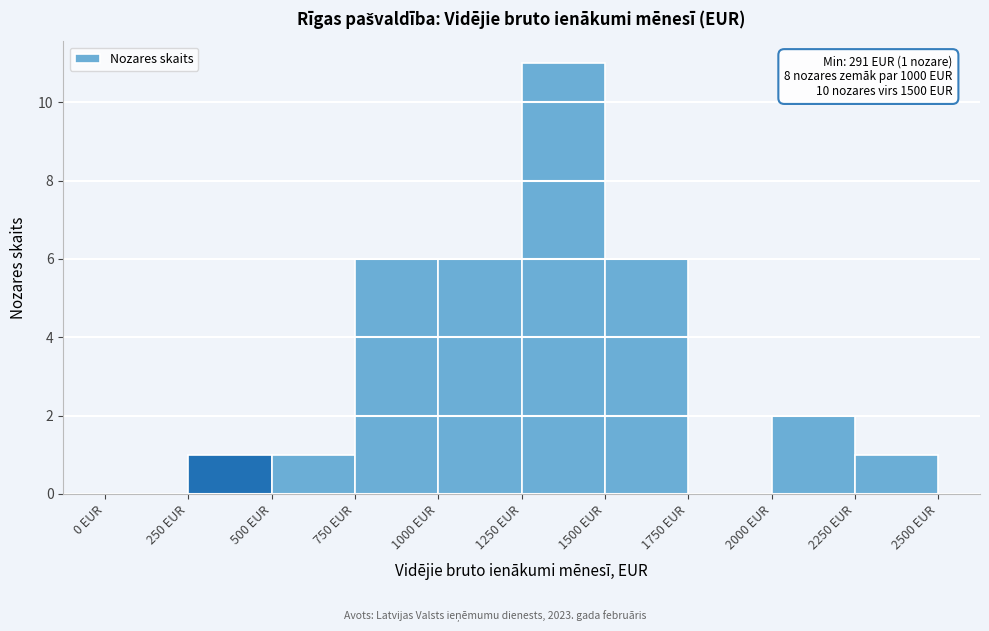

Which range on the x-axis has the tallest bar?

1250 to 1500